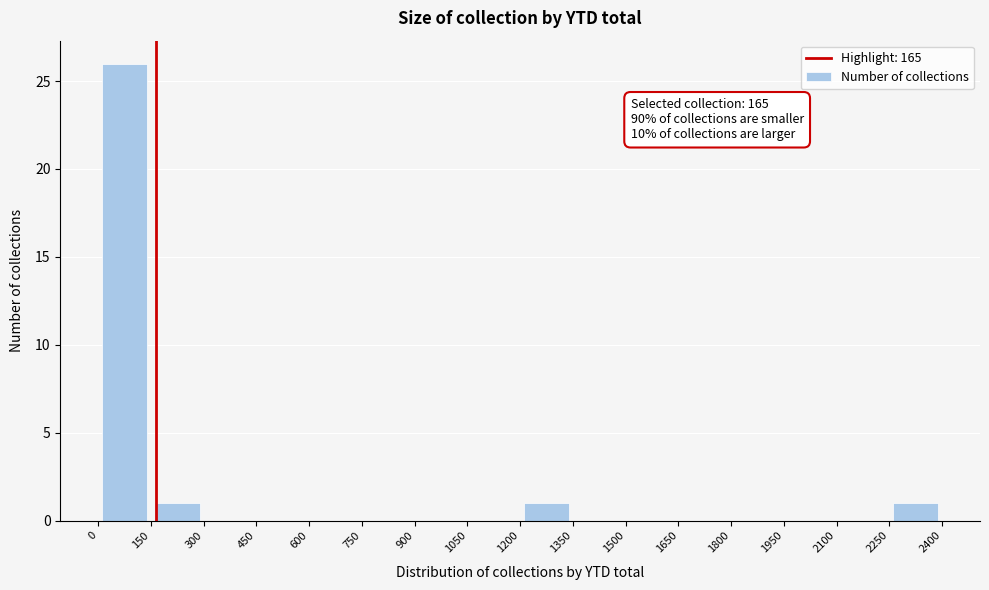

Over which range of the x-axis is the bar tallest?

0 to 150